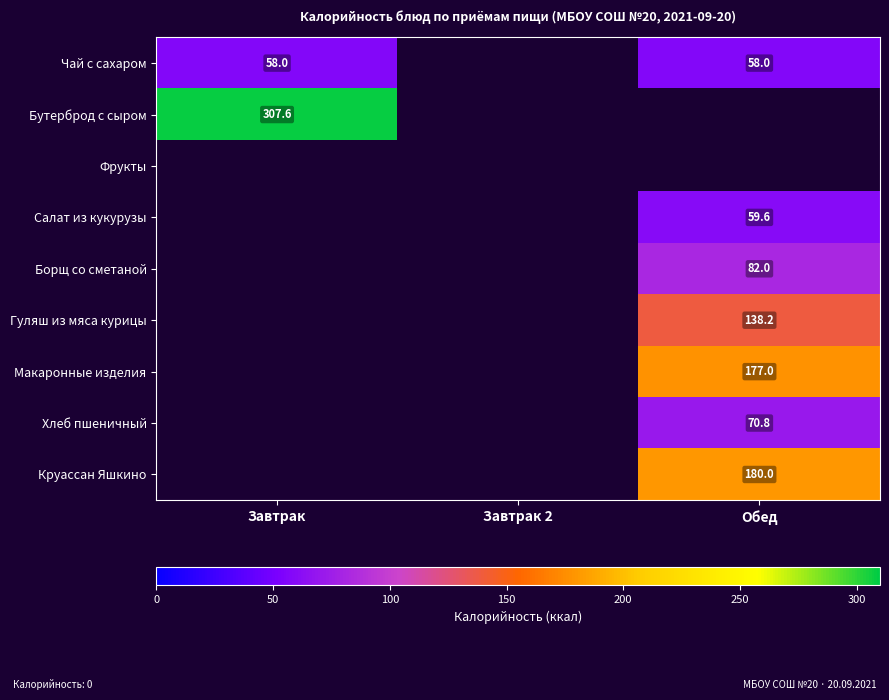

The value of Круассан Яшкино at Обед is 180.0. True or false?

True